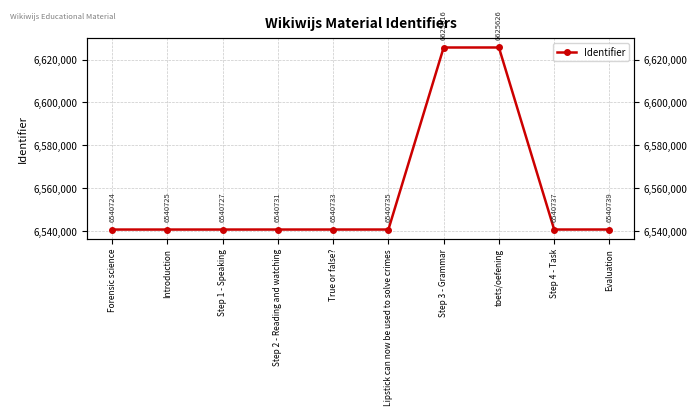

The chart shows a value of 6625626 at toets/oefening. True or false?

True